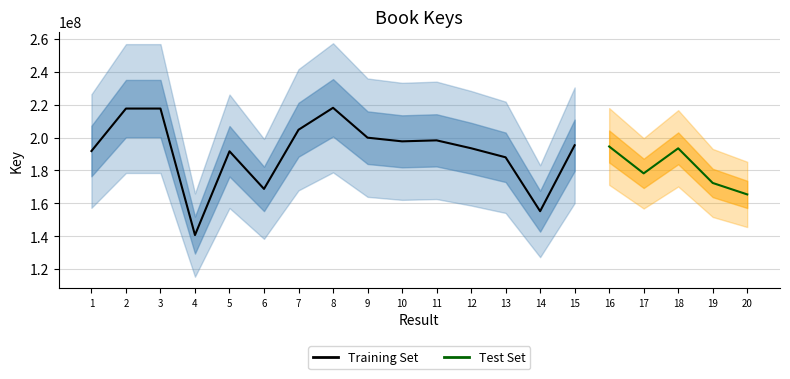

Read the value at 16, to the nearest 10.

194596820